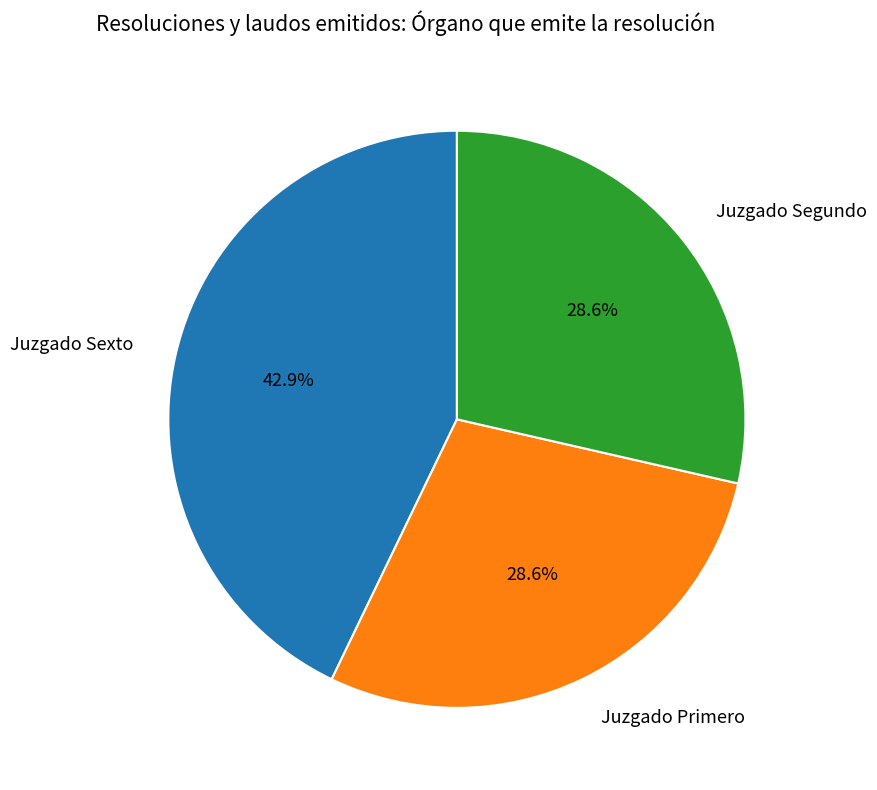

Which category has the biggest portion of the pie?

Juzgado Sexto